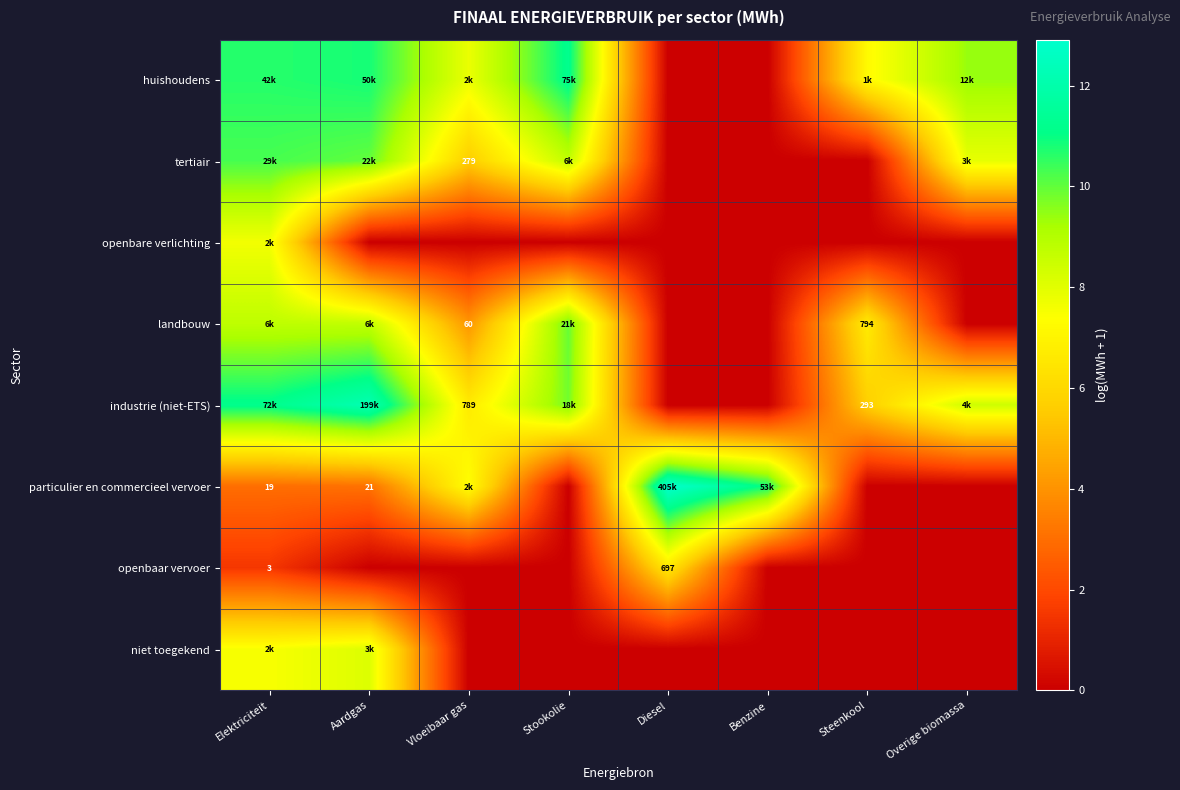

True or false: openbare verlichting has a value of 0.0 at Overige biomassa.

True